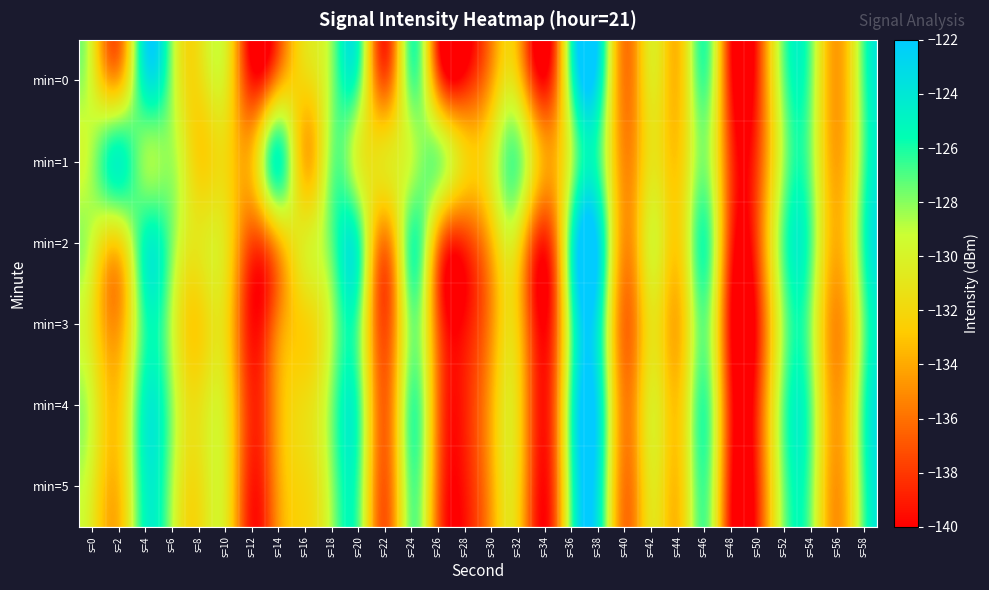

Reading left to right, transcribe all the data shown in this chart.

min=0: s=0=-130.0	s=2=-133.8	s=4=-124.4	s=6=-128.3	s=8=-131.8	s=10=-130.6	s=12=-139.0	s=14=-134.6	s=16=-132.0	s=18=-128.1	s=20=-126.8	s=22=-136.9	s=24=-127.1	s=26=-136.4	s=28=-139.1	s=30=-134.3	s=32=-132.4	s=34=-139.6	s=36=-126.6	s=38=-123.8	s=40=-135.7	s=42=-130.8	s=44=-133.3	s=46=-126.8	s=48=-139.3	s=50=-138.2	s=52=-127.3	s=54=-127.7	s=56=-134.5	s=58=-126.6
min=1: s=0=-128.4	s=2=-125.0	s=4=-128.2	s=6=-128.4	s=8=-132.4	s=10=-131.9	s=12=-133.2	s=14=-125.5	s=16=-133.6	s=18=-127.8	s=20=-130.0	s=22=-131.0	s=24=-129.0	s=26=-128.0	s=28=-132.0	s=30=-130.5	s=32=-127.5	s=34=-134.0	s=36=-128.8	s=38=-126.3	s=40=-135.1	s=42=-131.2	s=44=-132.8	s=46=-127.9	s=48=-138.0	s=50=-137.5	s=52=-128.1	s=54=-127.9	s=56=-134.2	s=58=-126.8
min=2: s=0=-129.5	s=2=-132.1	s=4=-125.3	s=6=-127.8	s=8=-130.9	s=10=-131.2	s=12=-137.5	s=14=-133.8	s=16=-130.4	s=18=-127.2	s=20=-125.9	s=22=-135.7	s=24=-126.4	s=26=-135.1	s=28=-138.2	s=30=-133.5	s=32=-131.6	s=34=-138.9	s=36=-125.8	s=38=-122.9	s=40=-134.9	s=42=-130.0	s=44=-132.5	s=46=-126.1	s=48=-138.5	s=50=-137.2	s=52=-126.7	s=54=-127.1	s=56=-133.8	s=58=-126.0
min=3: s=0=-131.2	s=2=-134.5	s=4=-126.1	s=6=-129.0	s=8=-132.5	s=10=-131.8	s=12=-139.5	s=14=-135.2	s=16=-132.4	s=18=-128.7	s=20=-127.3	s=22=-137.4	s=24=-127.8	s=26=-136.8	s=28=-139.5	s=30=-134.9	s=32=-132.9	s=34=-140.0	s=36=-127.0	s=38=-124.3	s=40=-136.1	s=42=-131.3	s=44=-133.7	s=46=-127.4	s=48=-139.8	s=50=-138.7	s=52=-127.9	s=54=-128.2	s=56=-135.0	s=58=-127.2
min=4: s=0=-129.8	s=2=-132.8	s=4=-124.9	s=6=-128.1	s=8=-131.3	s=10=-130.9	s=12=-138.6	s=14=-134.1	s=16=-131.6	s=18=-127.8	s=20=-126.5	s=22=-136.5	s=24=-126.8	s=26=-136.1	s=28=-138.8	s=30=-133.9	s=32=-132.1	s=34=-139.3	s=36=-126.3	s=38=-123.5	s=40=-135.4	s=42=-130.5	s=44=-132.9	s=46=-126.5	s=48=-139.0	s=50=-137.9	s=52=-127.0	s=54=-127.4	s=56=-134.5	s=58=-126.3
min=5: s=0=-130.5	s=2=-133.2	s=4=-125.0	s=6=-128.5	s=8=-131.6	s=10=-130.7	s=12=-139.1	s=14=-134.4	s=16=-132.0	s=18=-128.2	s=20=-126.9	s=22=-136.8	s=24=-127.2	s=26=-136.5	s=28=-139.2	s=30=-134.2	s=32=-132.3	s=34=-139.7	s=36=-126.7	s=38=-123.9	s=40=-135.8	s=42=-130.9	s=44=-133.1	s=46=-126.8	s=48=-139.4	s=50=-138.2	s=52=-127.4	s=54=-127.7	s=56=-134.7	s=58=-126.5